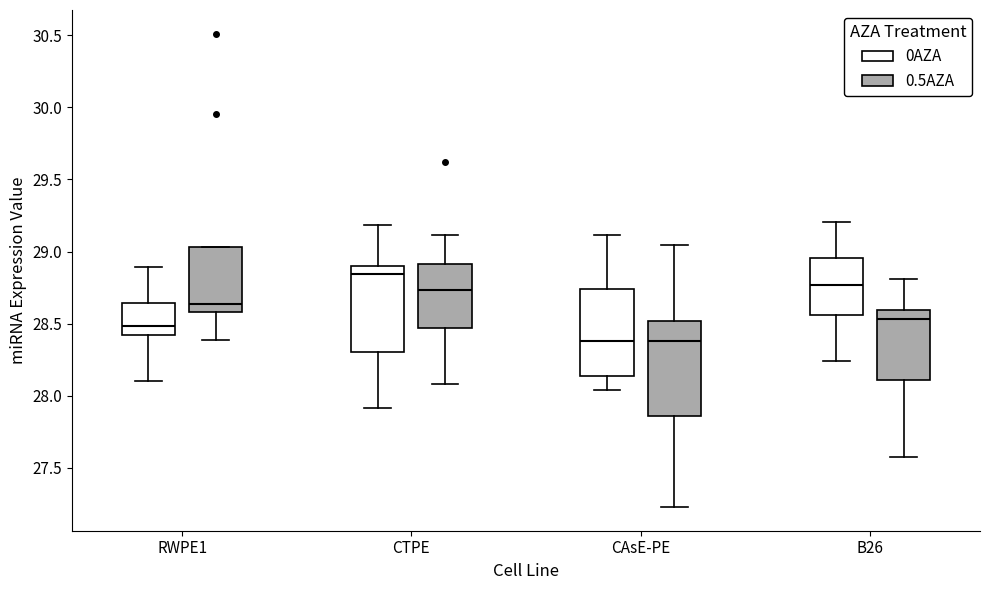

Where does the lower whisker of the box for RWPE1 (0.5AZA) end on the y-axis? The values are not printed on the chart, so give them approximately, as read against the axis.

28.40